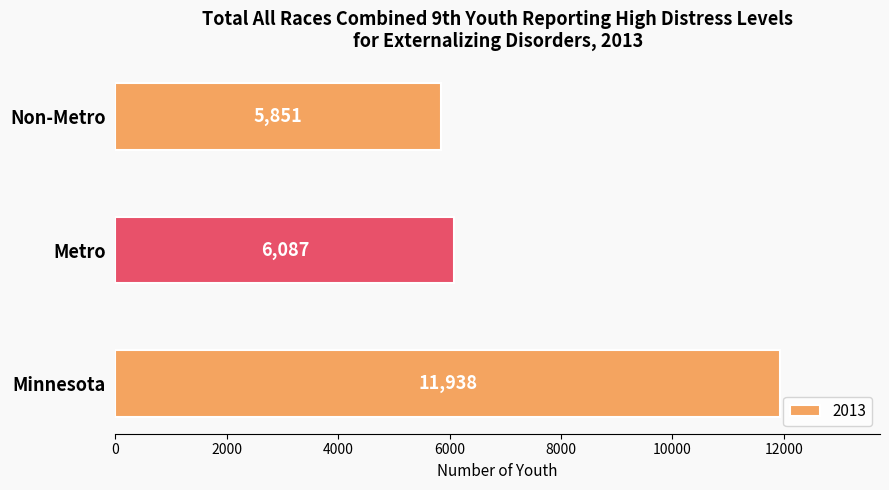

Is it true that the value at Minnesota is 11938?

True